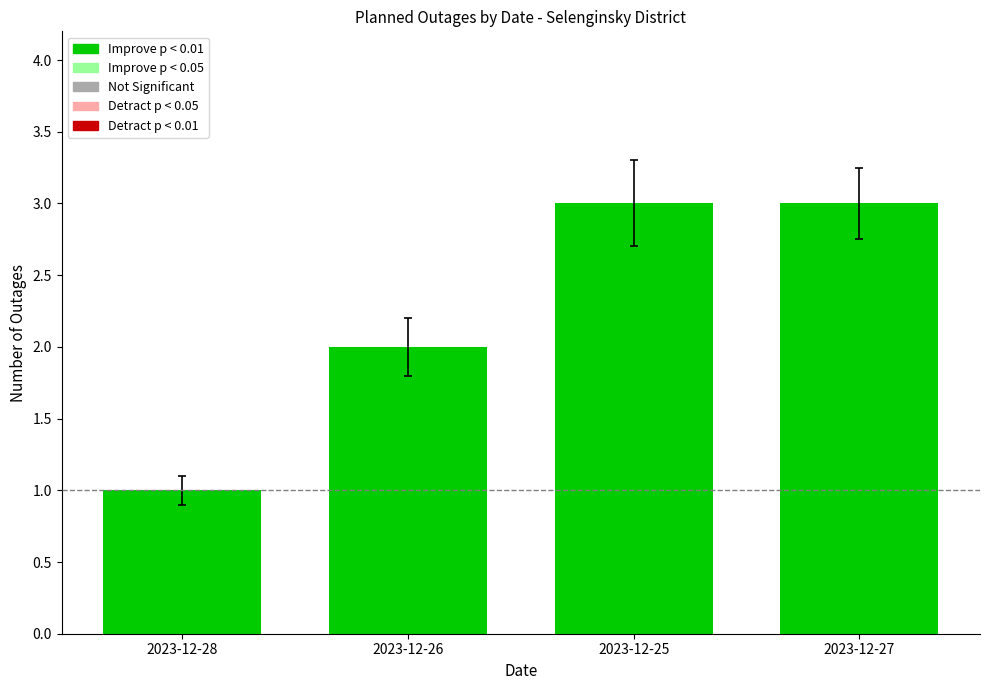

What is the sum of the values at 2023-12-28 and 2023-12-26?

3